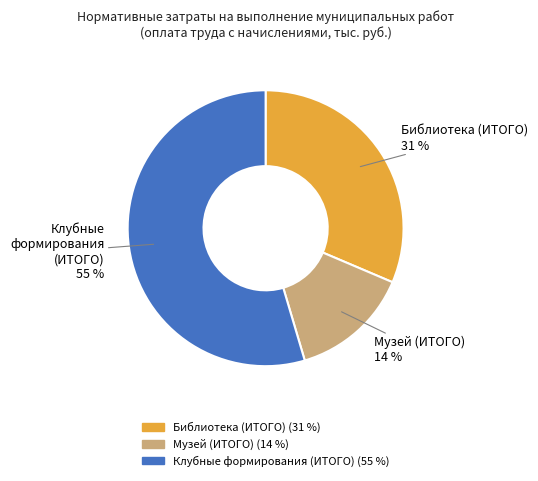

Is there any slice that represents more than half of the pie?

Yes